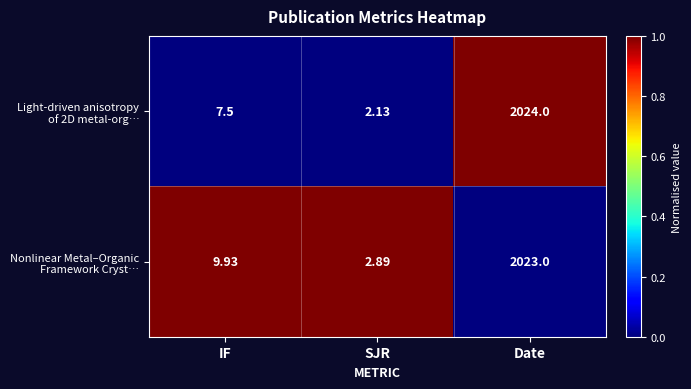

How many categories are shown in the chart?

3